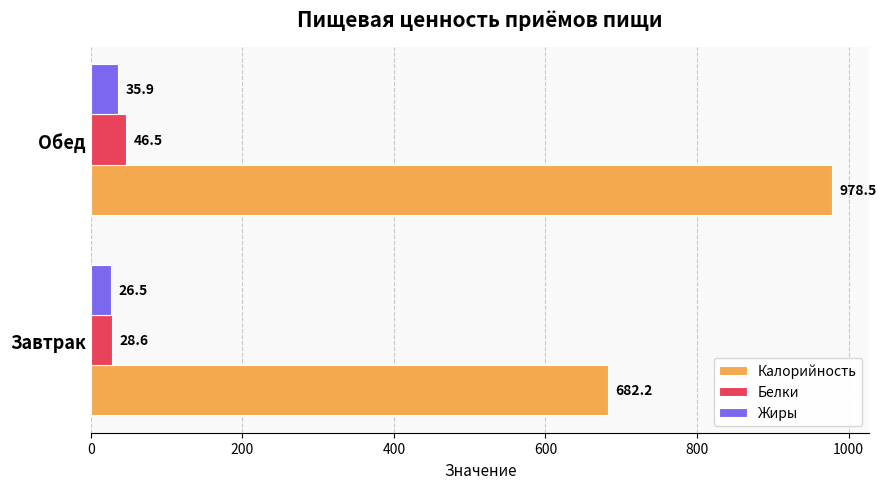

List the labels in order of Жиры value, smallest first.

Завтрак, Обед